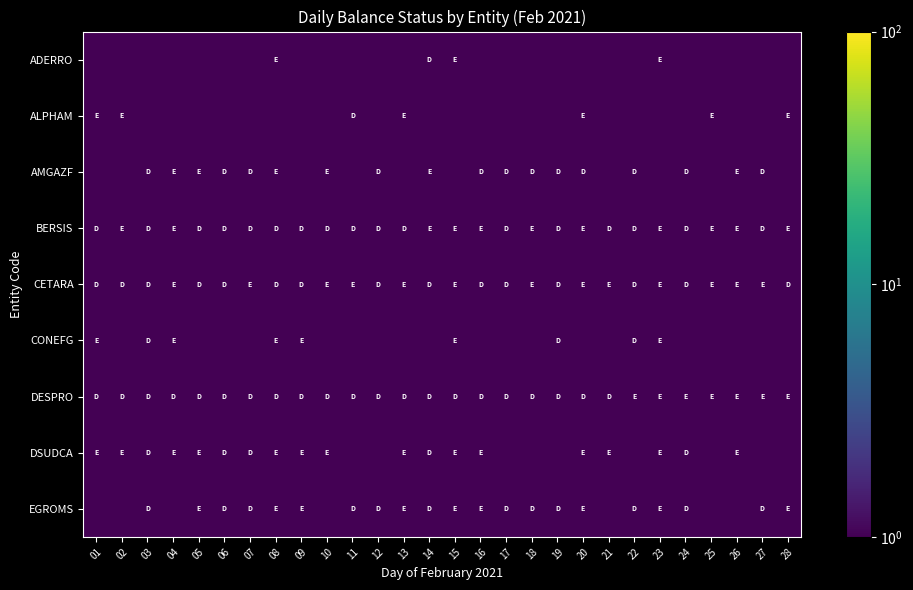

Rank the series at 16 from highest to lowest value.

AMGAZF, BERSIS, CETARA, DESPRO, DSUDCA, EGROMS, ADERRO, ALPHAM, CONEFG